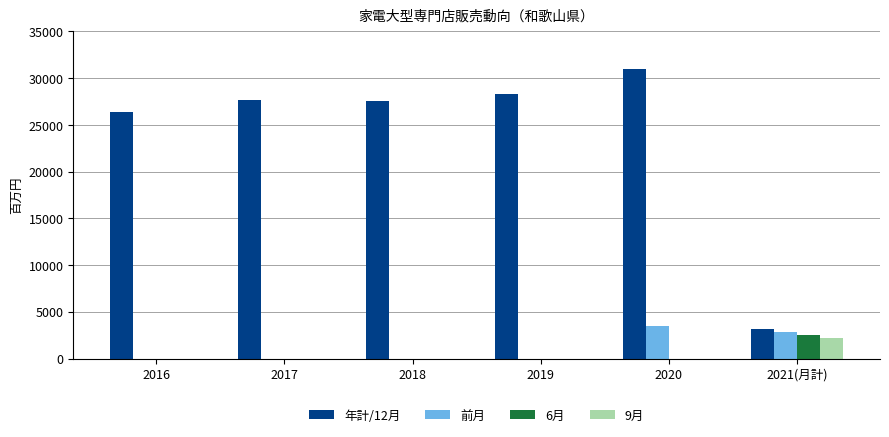

The value of 6月 at 2017 is 0. True or false?

True